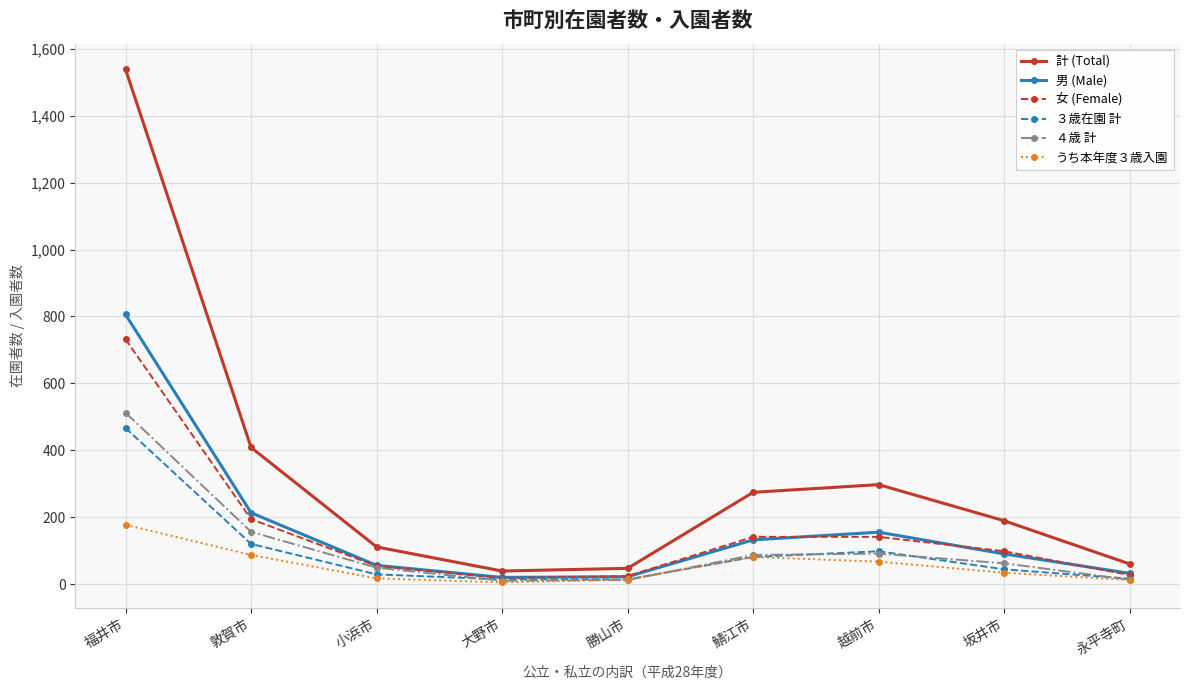

What is the label of the 7th point from the left?

越前市